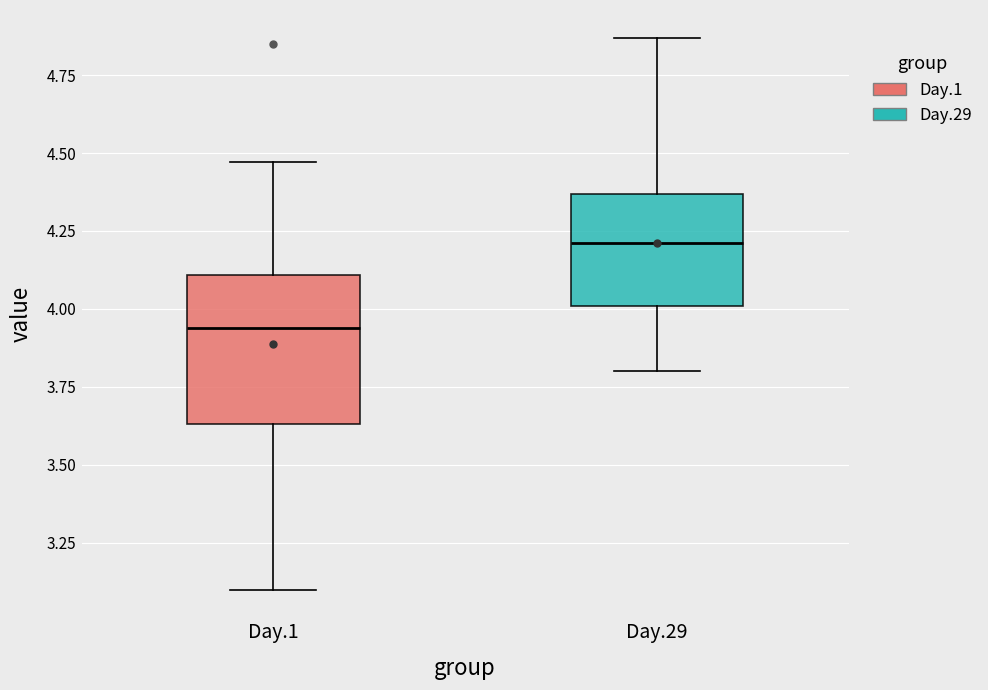

Reading left to right, transcribe this box plot: for each box, give where its median line is, the range the box spans, and where its two whiskers end, as read against the y-axis. The values are not printed on the chart, so give them approximately, as read against the axis.

Day.1: median 3.95, box 3.65 to 4.10, whiskers 3.10 to 4.45
Day.29: median 4.20, box 4.00 to 4.35, whiskers 3.80 to 4.85